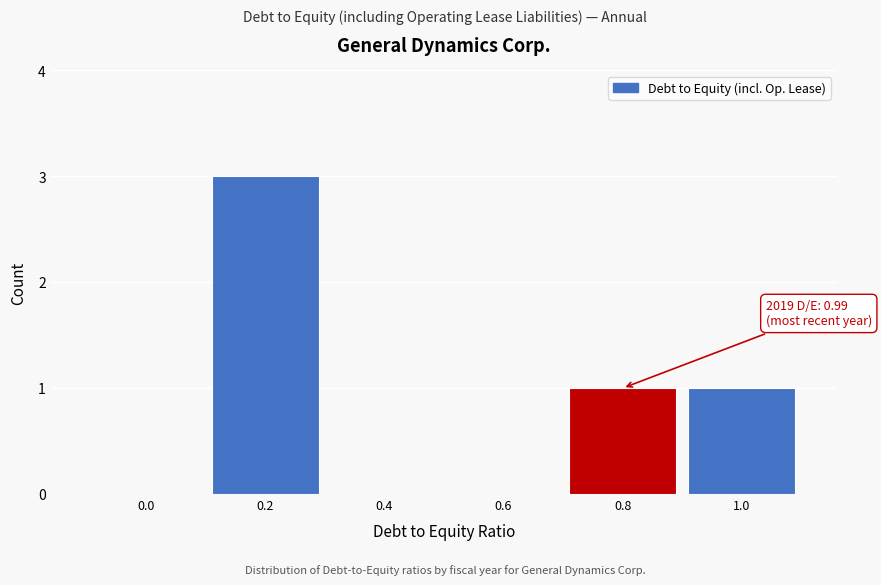

Reading right to left, what are all the values shown in this chart?

1.0=1	0.8=1	0.6=0	0.4=0	0.2=3	0.0=0